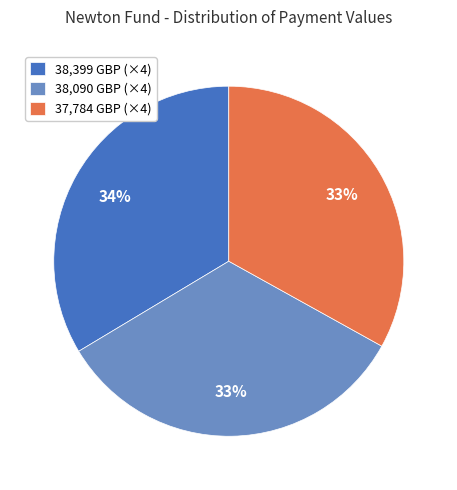

What is the ratio of the value at 38,090 GBP (×4) to the value at 37,784 GBP (×4)?

1.0